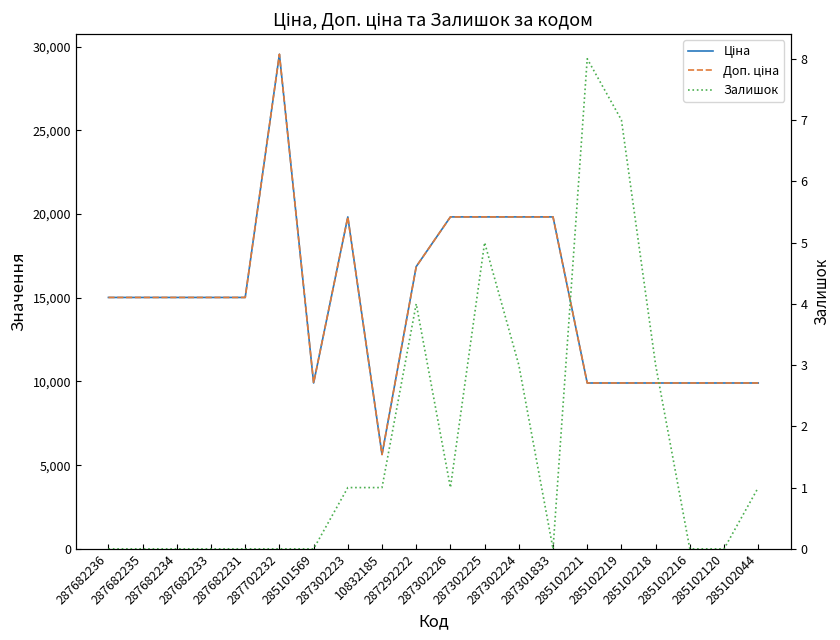

Which series has the largest range (max minus min)?

Ціна